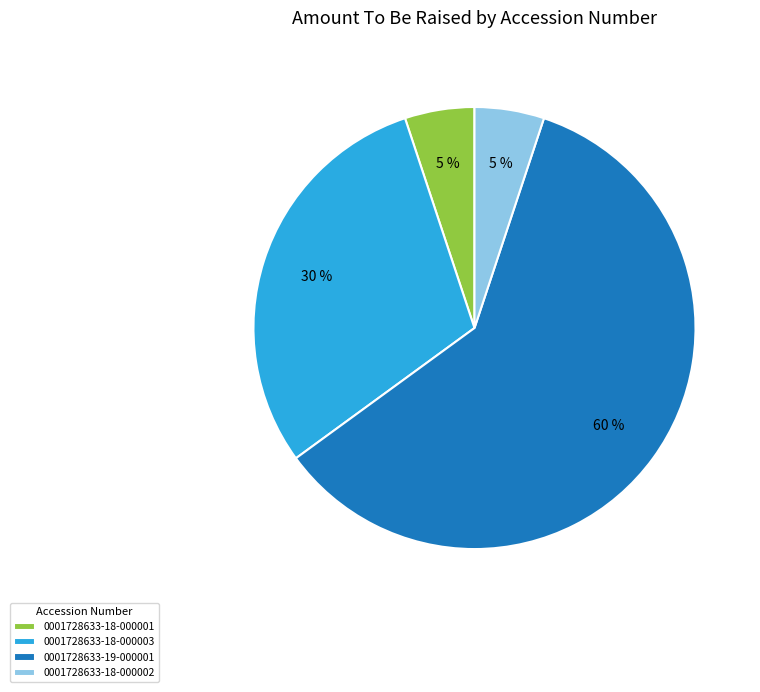

Is there any slice that represents more than half of the pie?

Yes